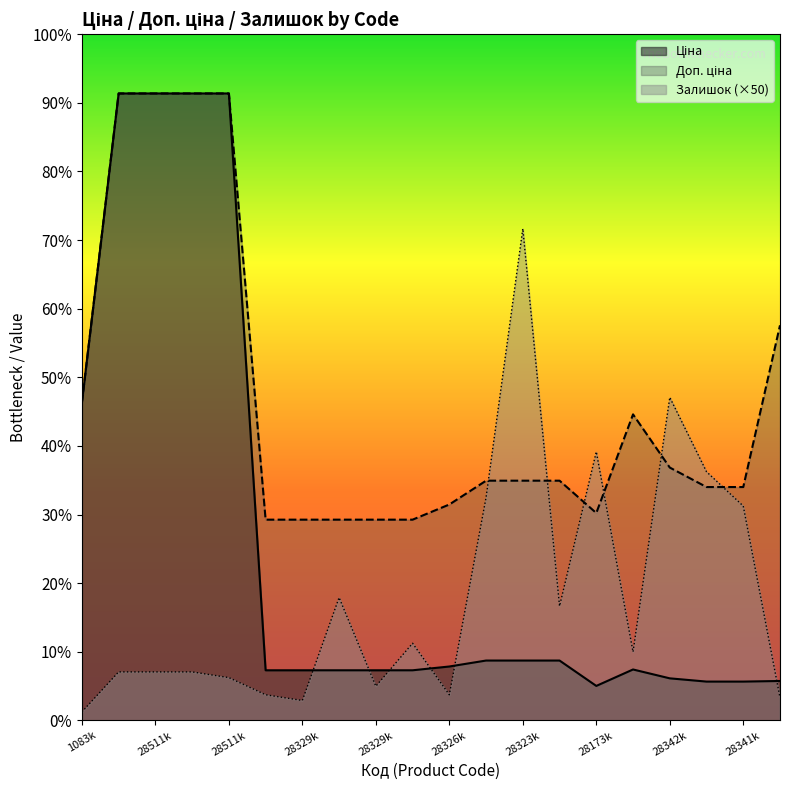

Which series has the largest range (max minus min)?

Ціна